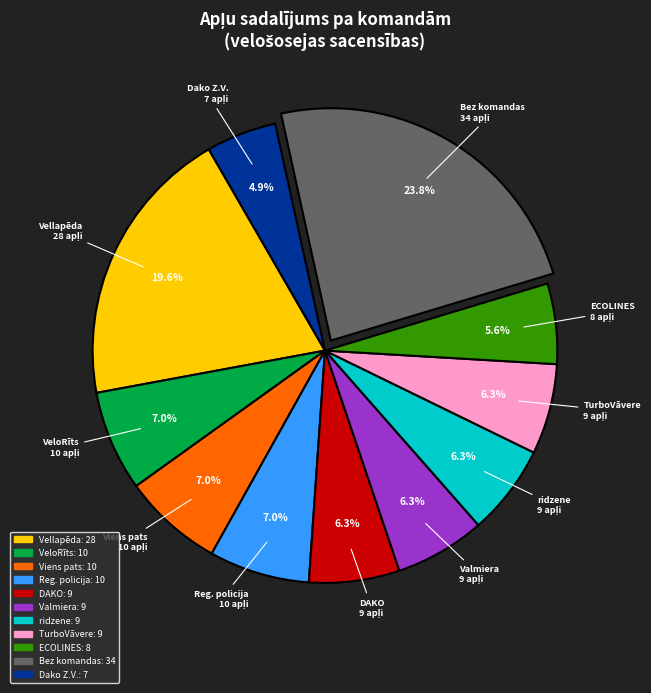

Is there a majority slice in this chart?

No